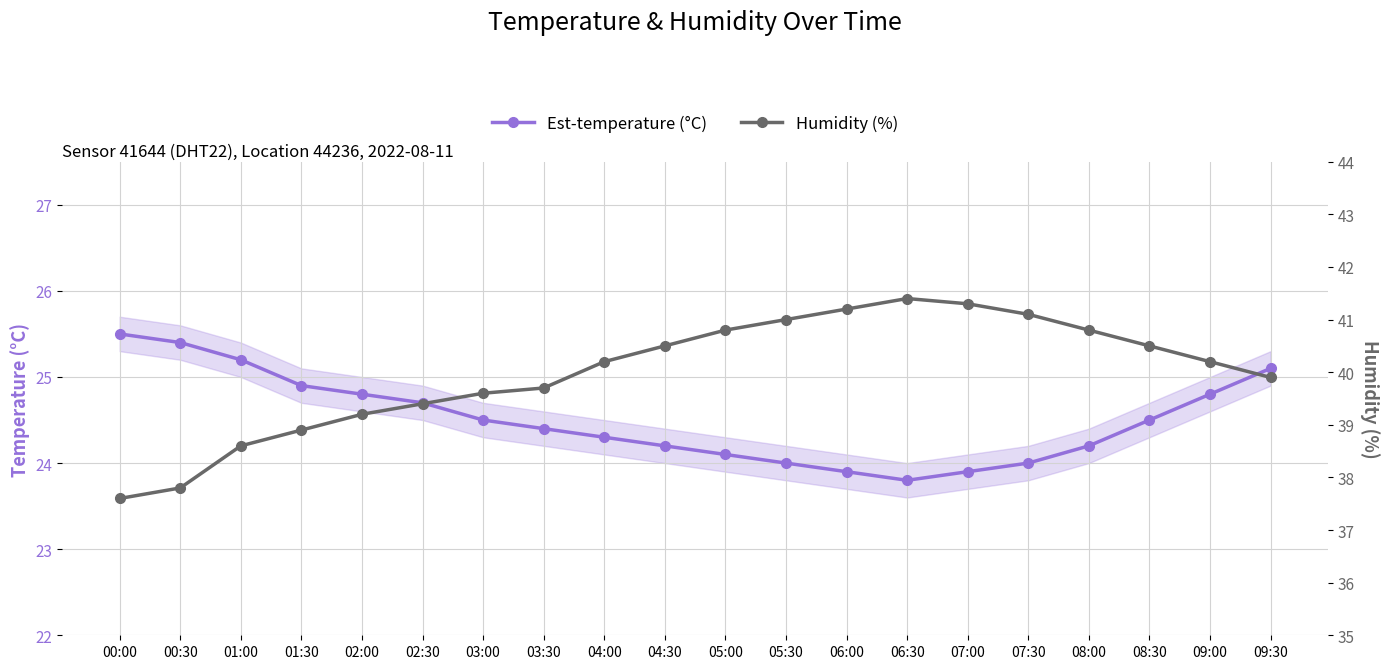

Which category has the lowest value across all series?

06:30